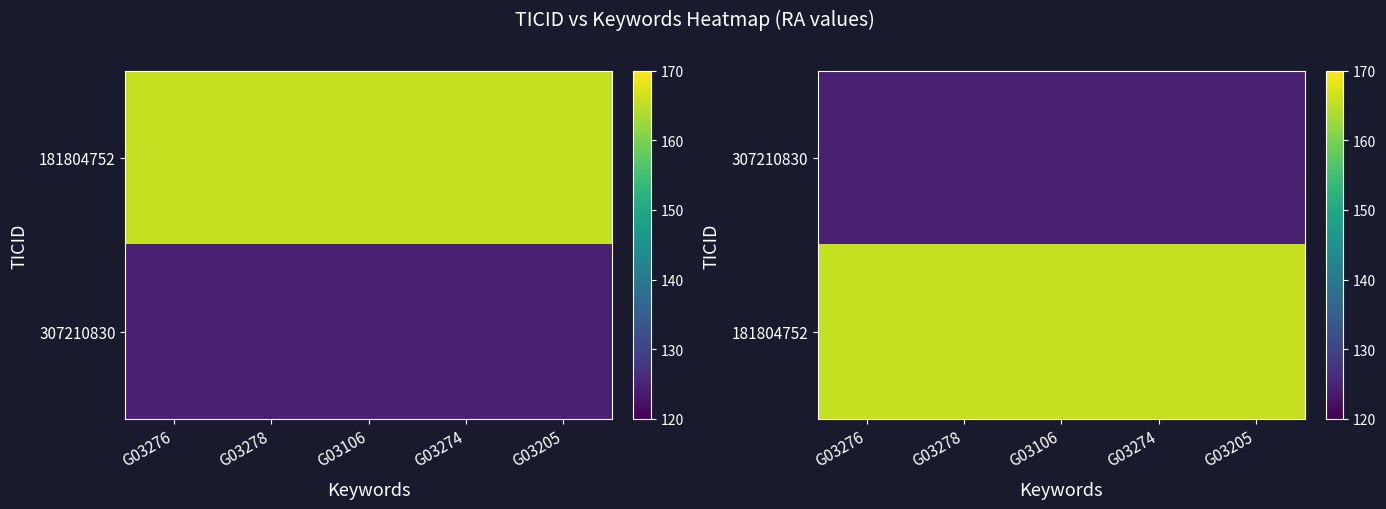

At which category is the sum across all series the highest?

G03276